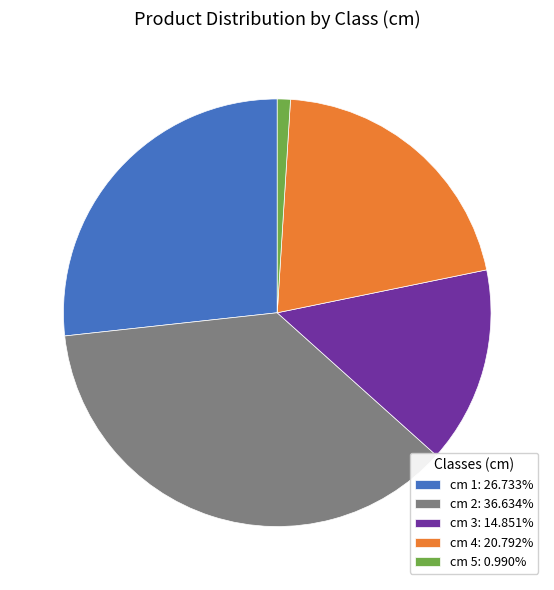

What is the ratio of the value at cm 3: 14.851% to the value at cm 1: 26.733%?

0.6